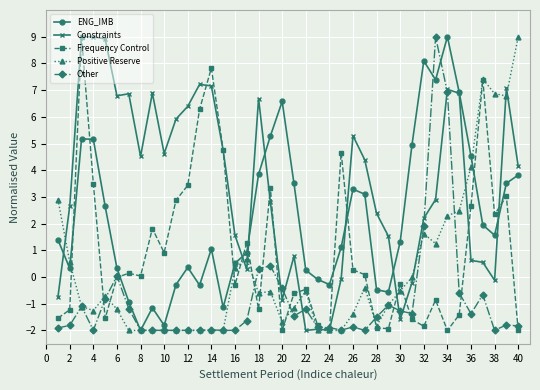

What is the value of the Positive Reserve point at the 32nd from the left?

1.6